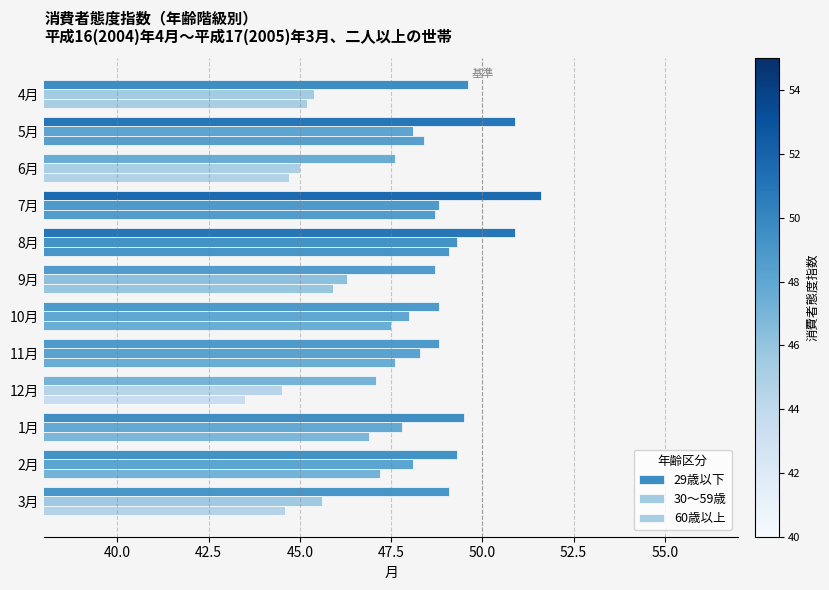

Count the number of data series in this chart.

3